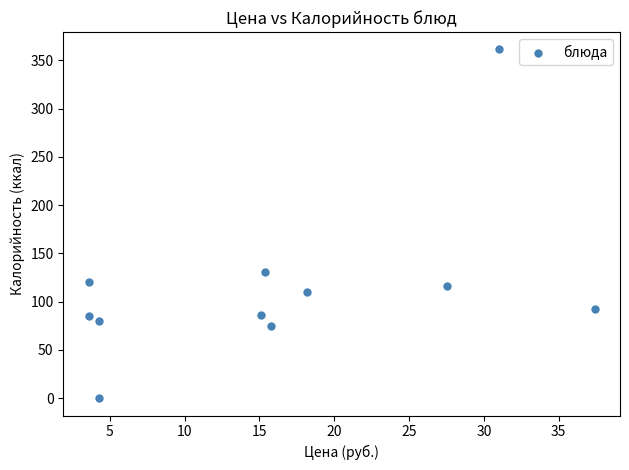

What is the range of X values (max minus min)?

33.8